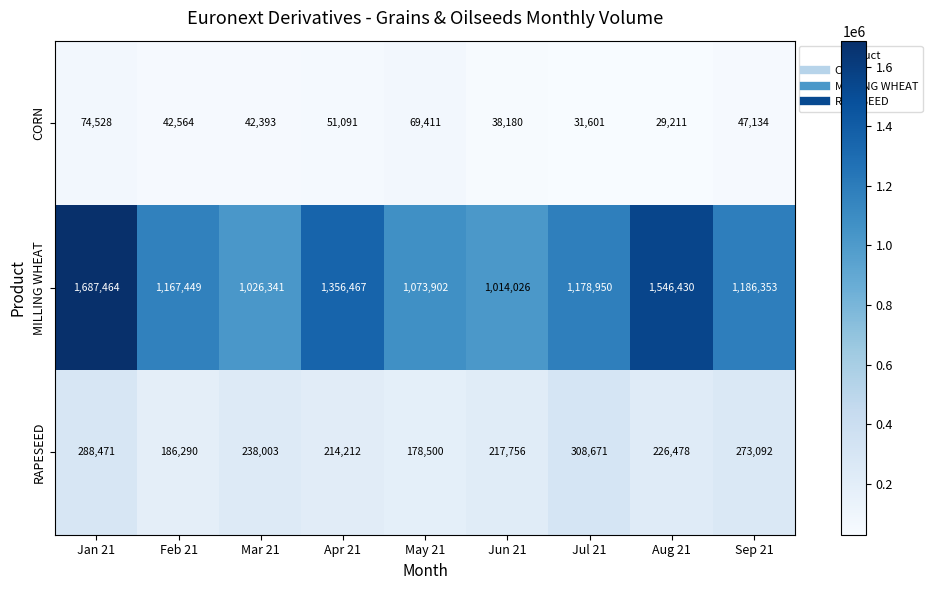

True or false: CORN has a value of 42564 at Feb 21.

True